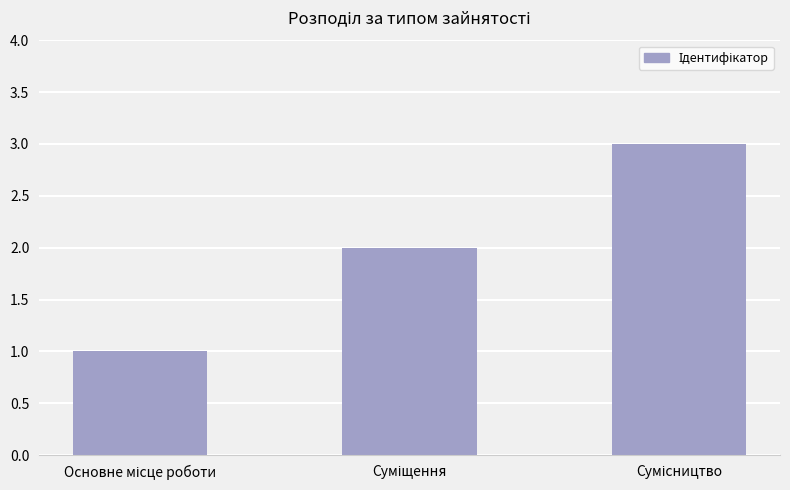

What is the maximum value shown in the chart?

3